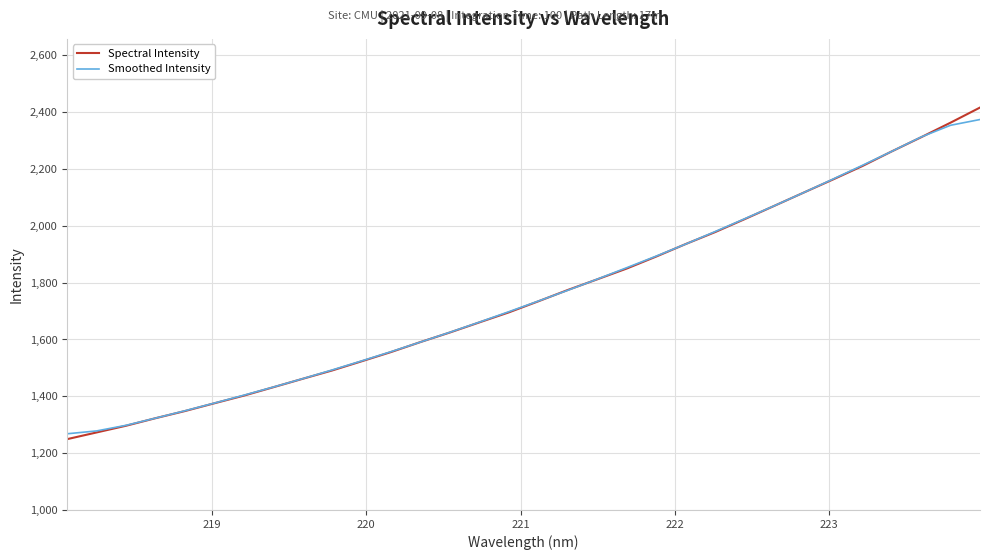

Which series has the widest spread of values?

Spectral Intensity